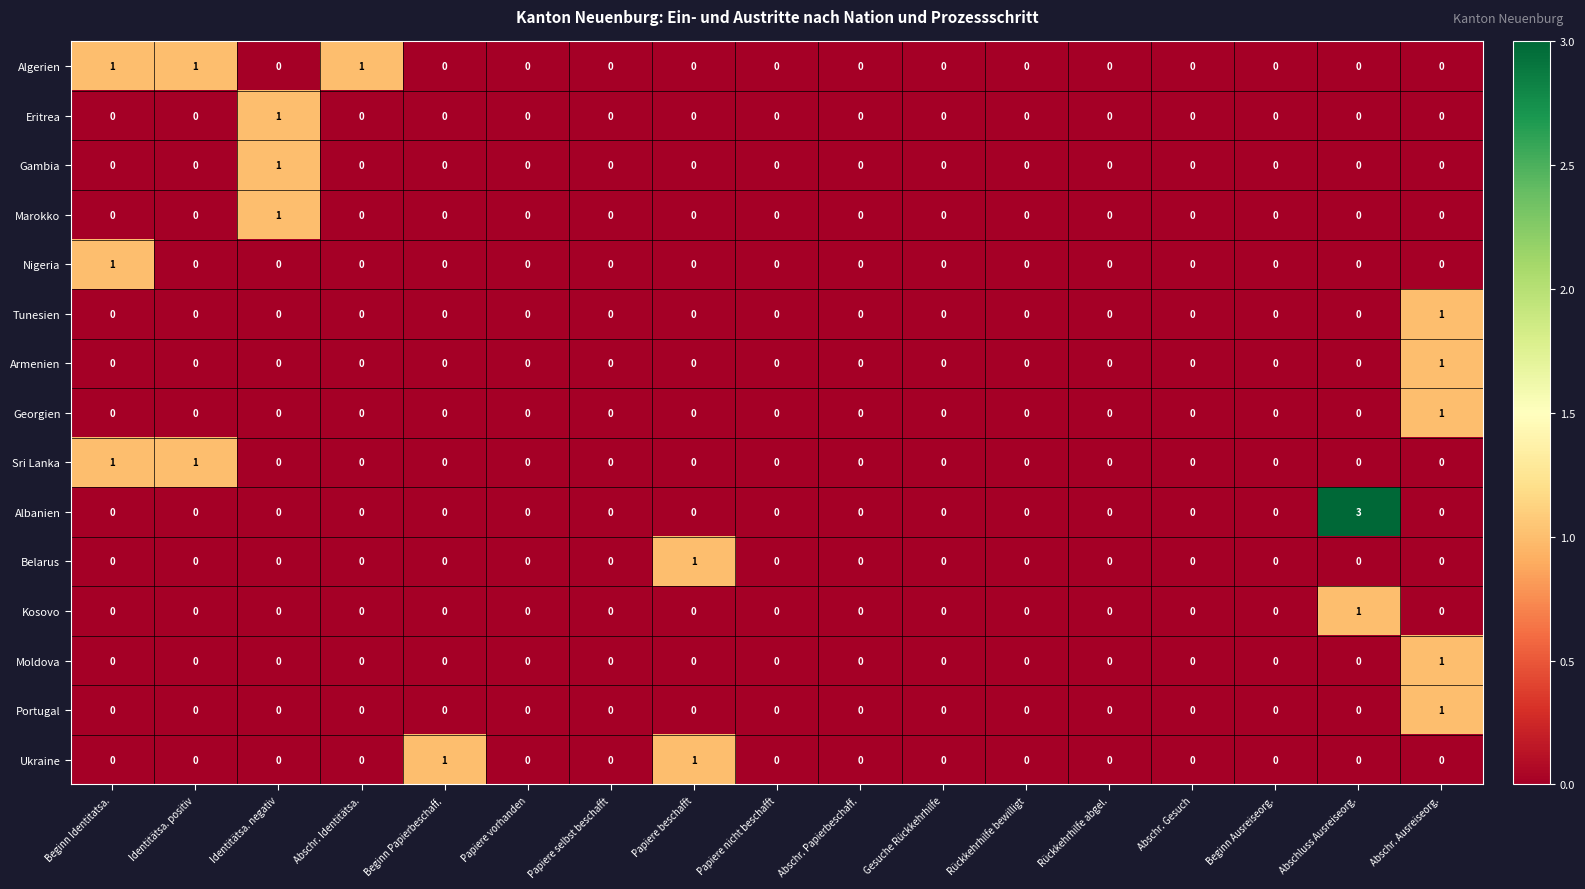

Which series has the largest range (max minus min)?

Albanien